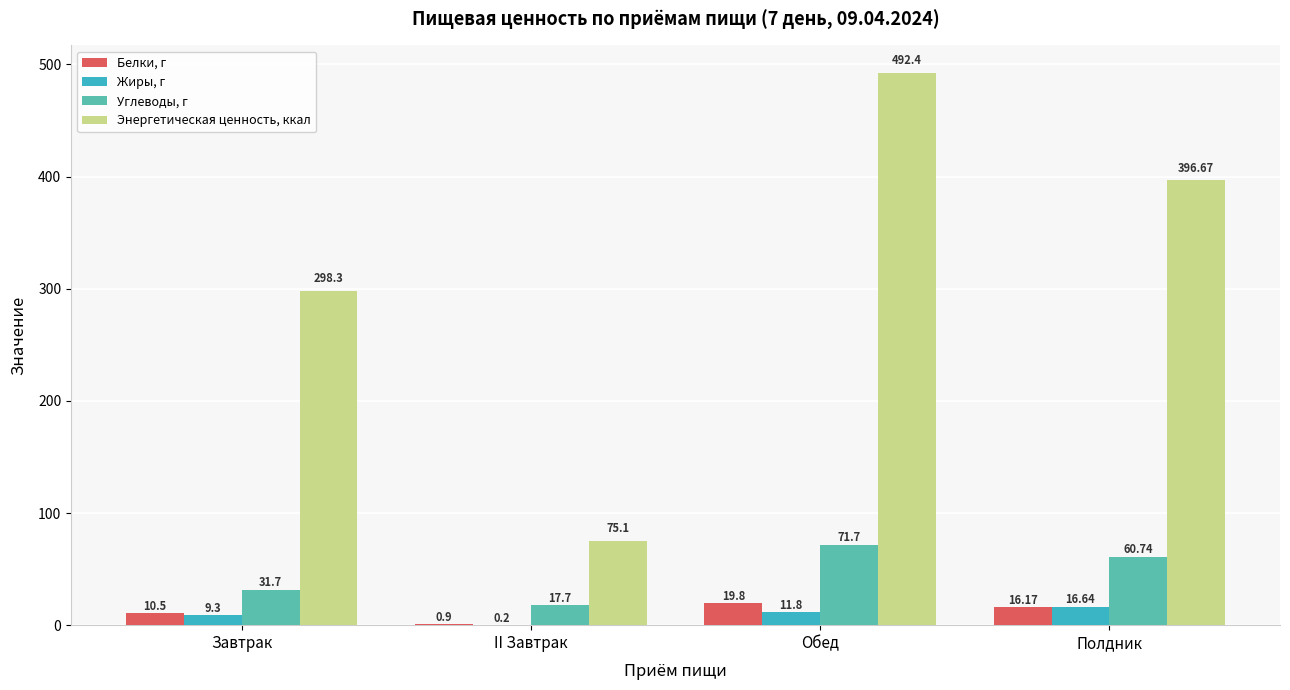

Between Завтрак and II Завтрак, which series saw the biggest shift?

Энергетическая ценность, ккал